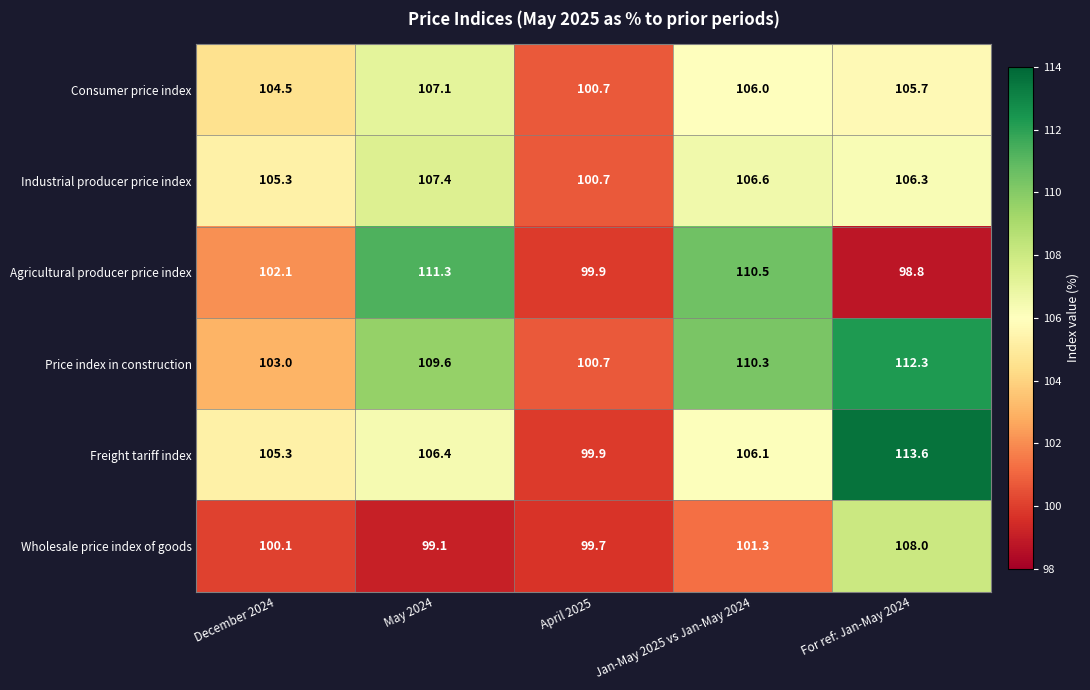

At which category does the chart reach its peak across all series?

For ref: Jan-May 2024